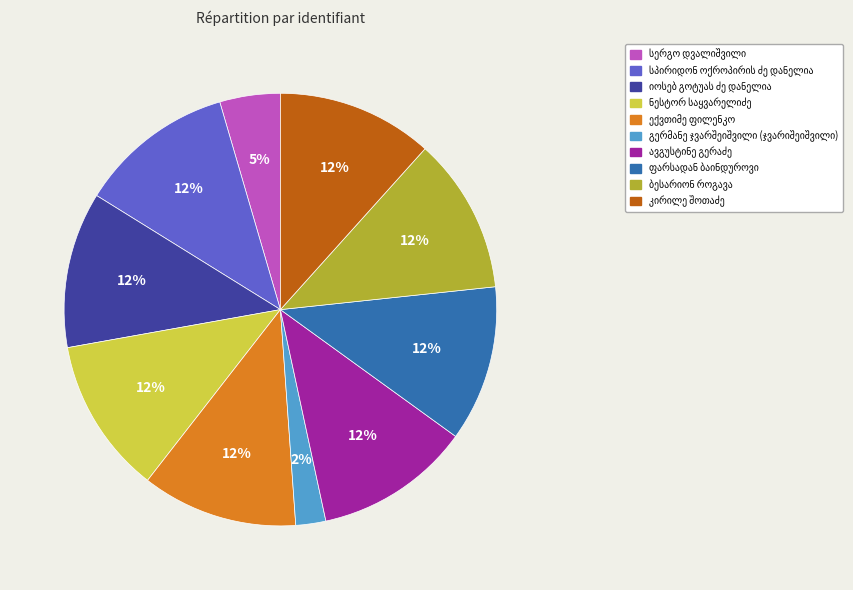

Is there any slice that represents more than half of the pie?

No